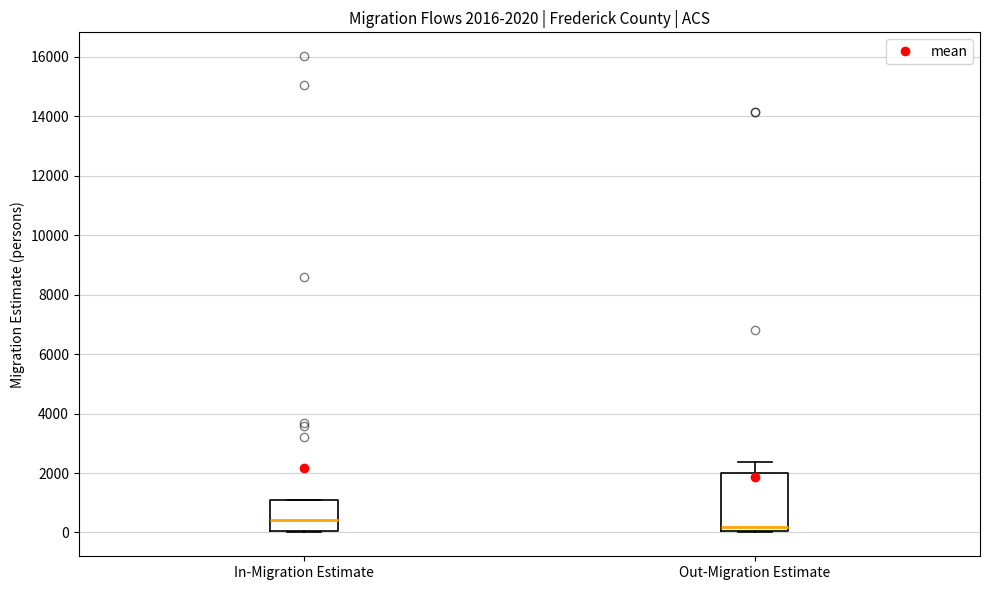

Which box's median line is the highest?

In-Migration Estimate